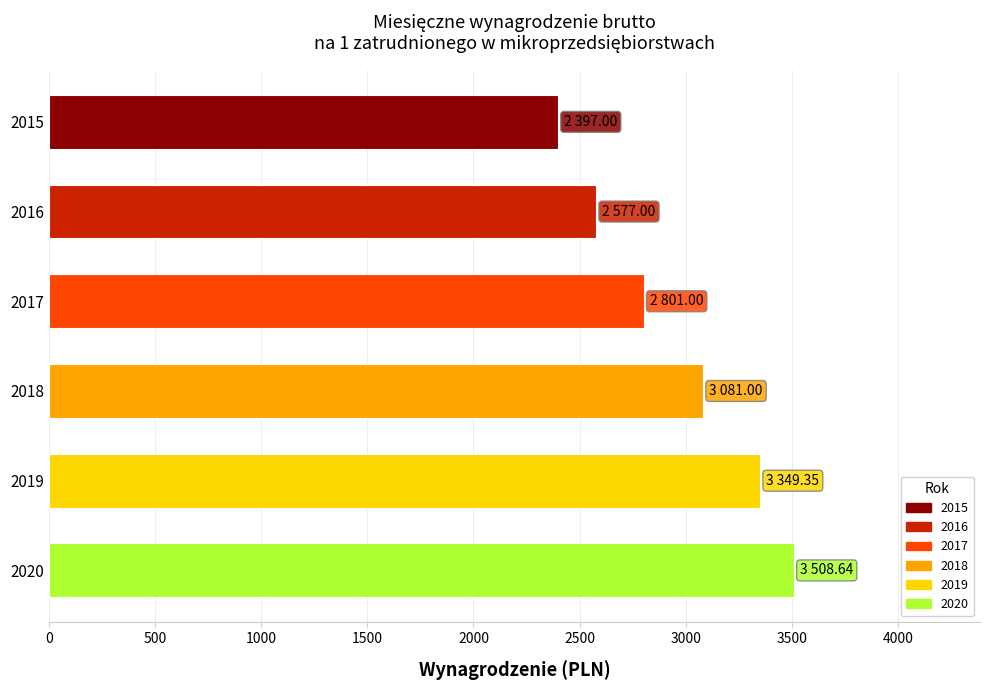

Between 2020 and 2016, which is larger?

2020